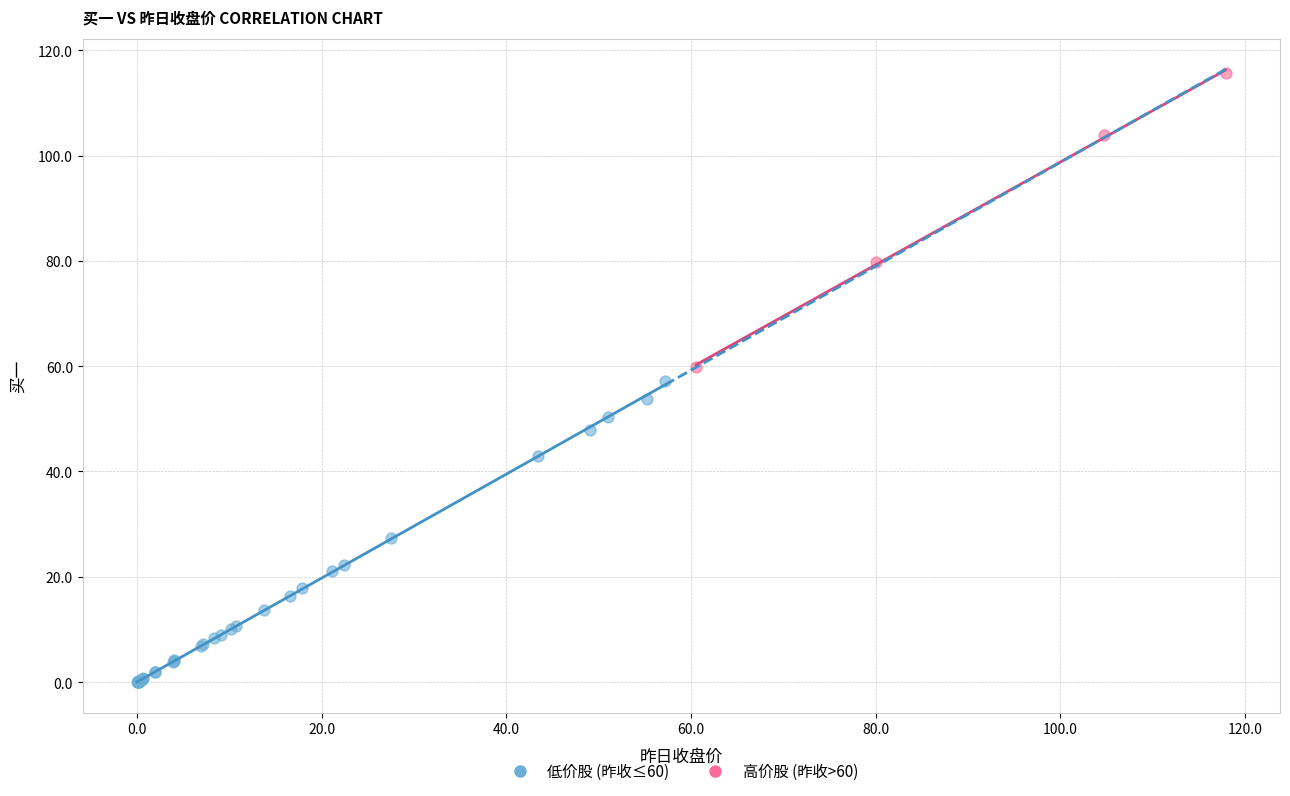

Which series contains the highest Y value?

高价股 (昨收>60)